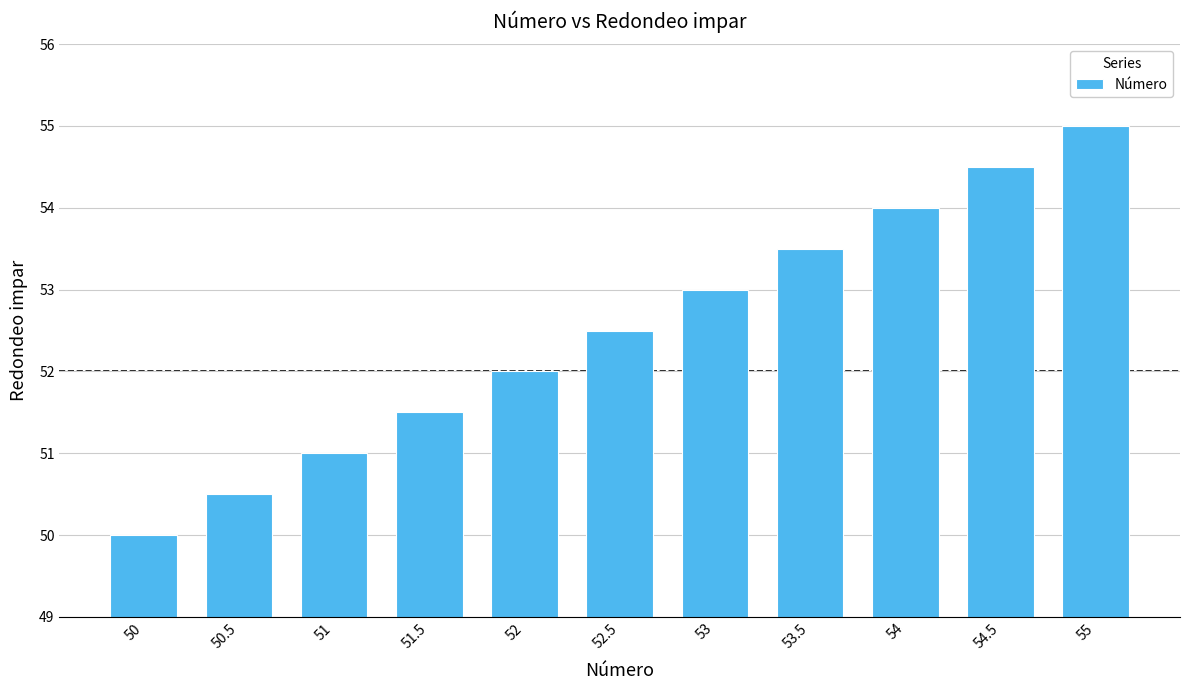

Approximately how many times larger is the value at 51 compared to 53.5?

1.0